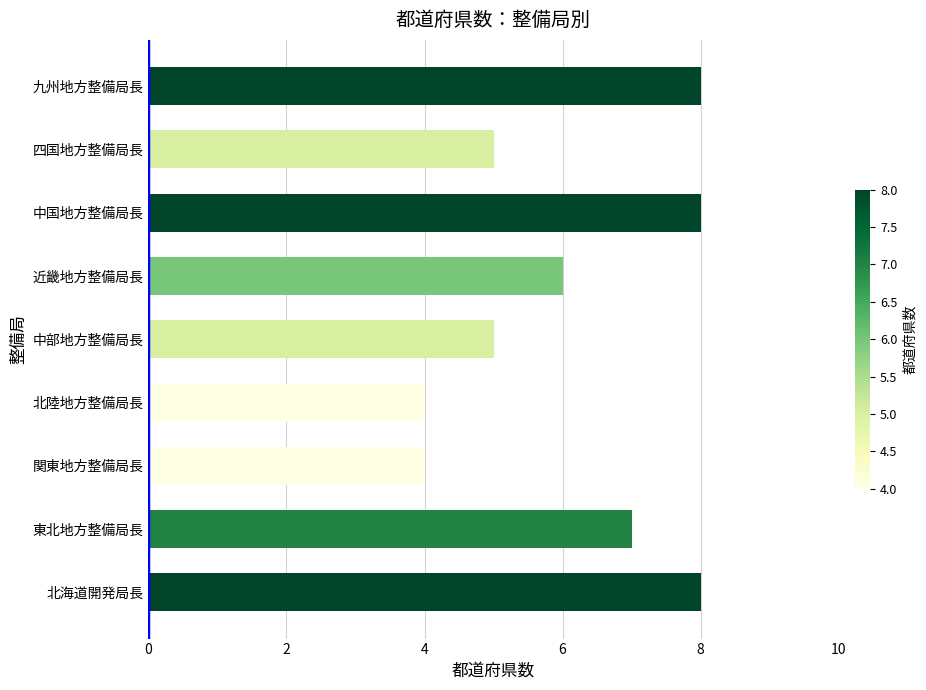

How many values are between 5 and 8?

7